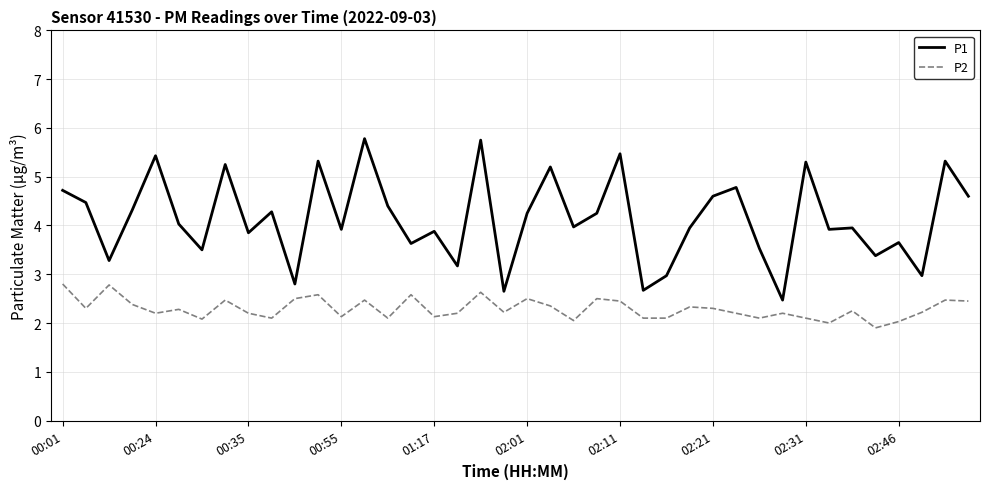

List the series in order of their overall mean, highest first.

P1, P2